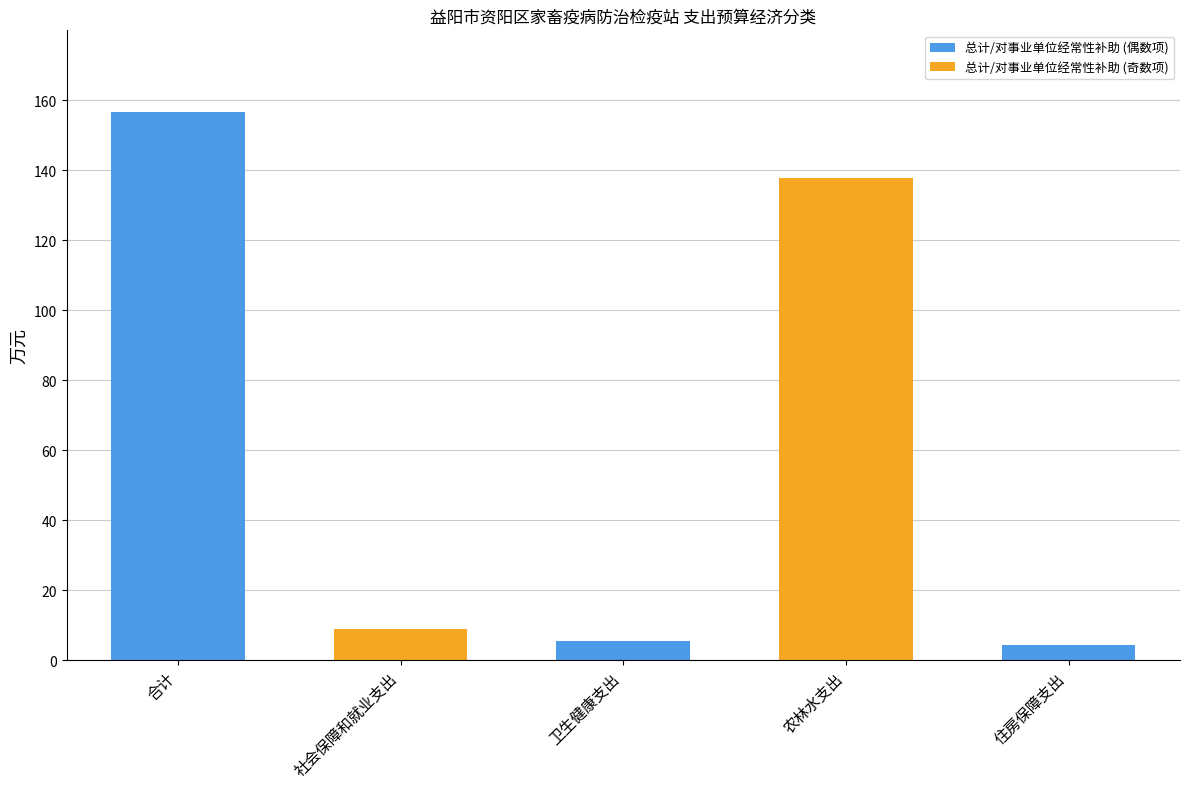

Where does the 对事业单位经常性补助 series first go above 8?

合计